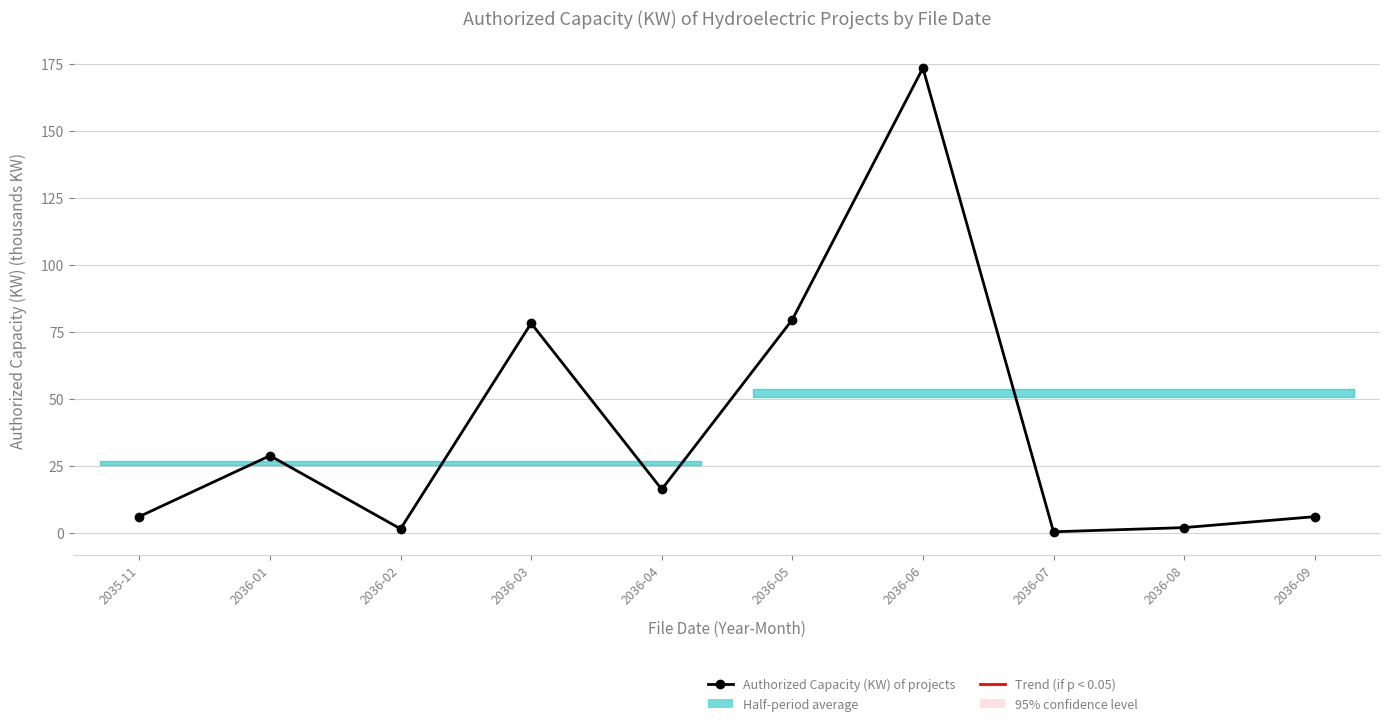

How many values exceed 16?

5